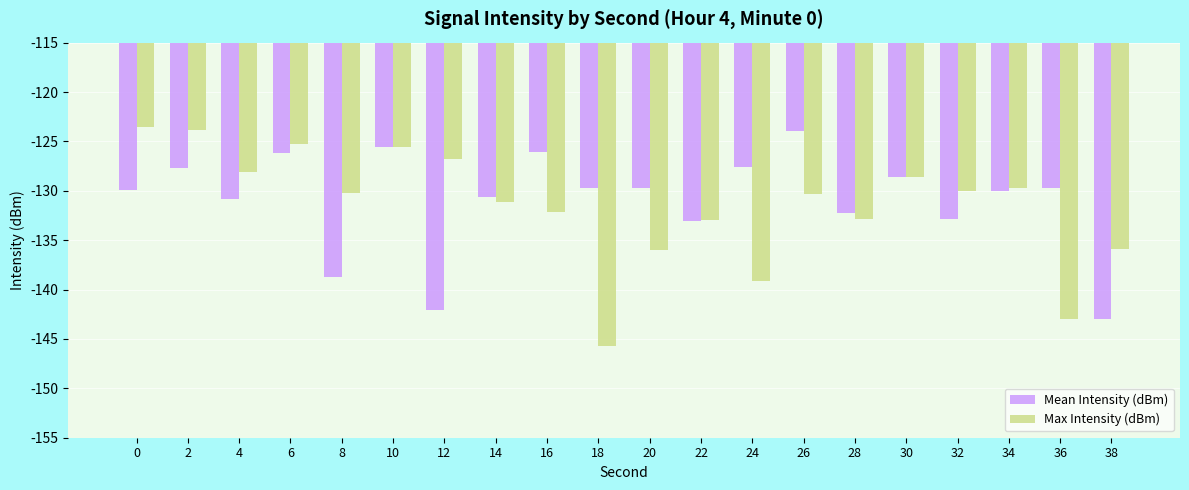

Which category has the lowest value in the Max Intensity (dBm) series?

18